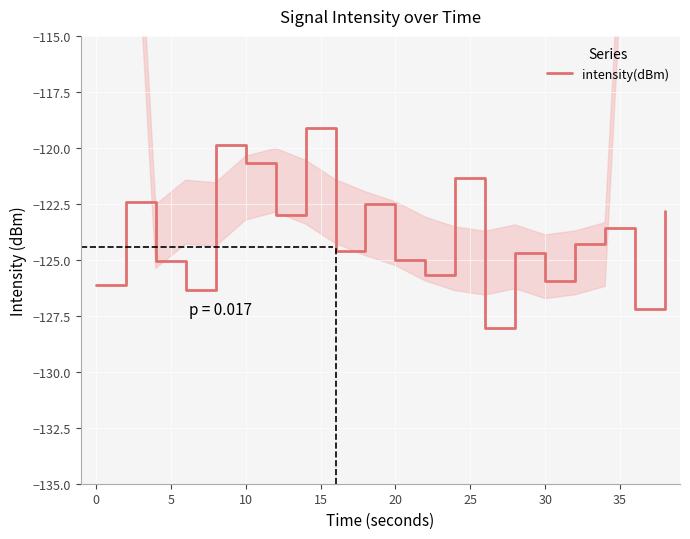

What is the difference between the maximum and minimum values?

8.9